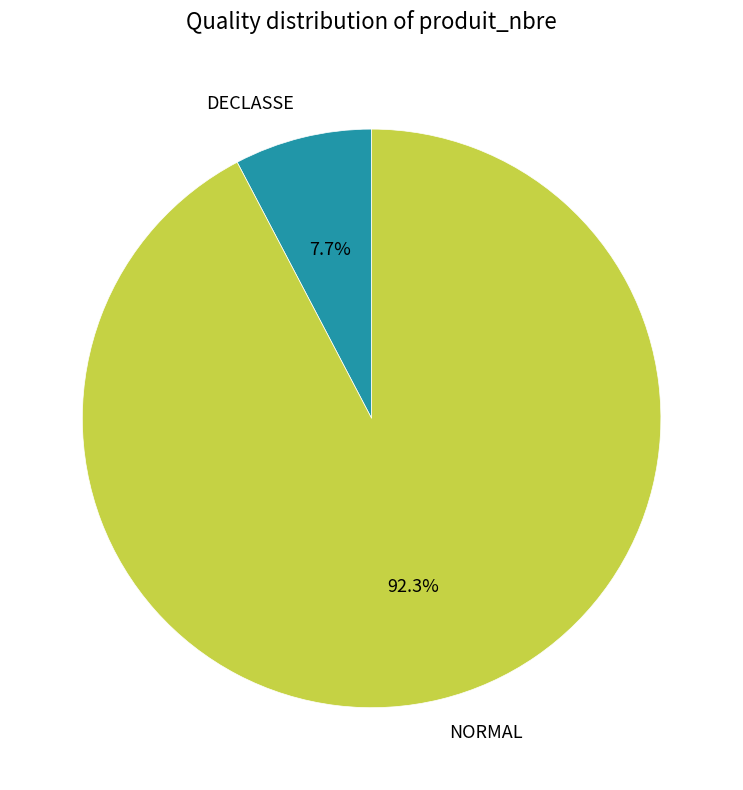

Approximately how many times larger is the value at NORMAL compared to DECLASSE?

12.0